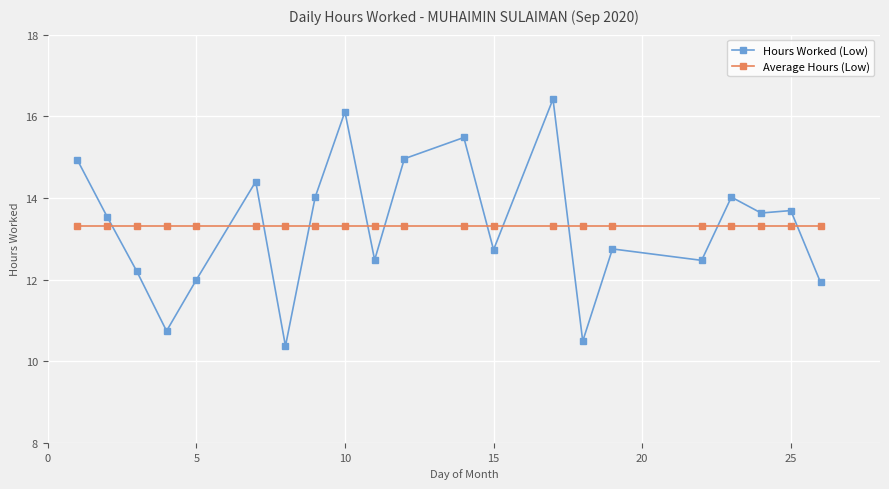

What is the highest value of the Average Hours (Low) series?

13.3